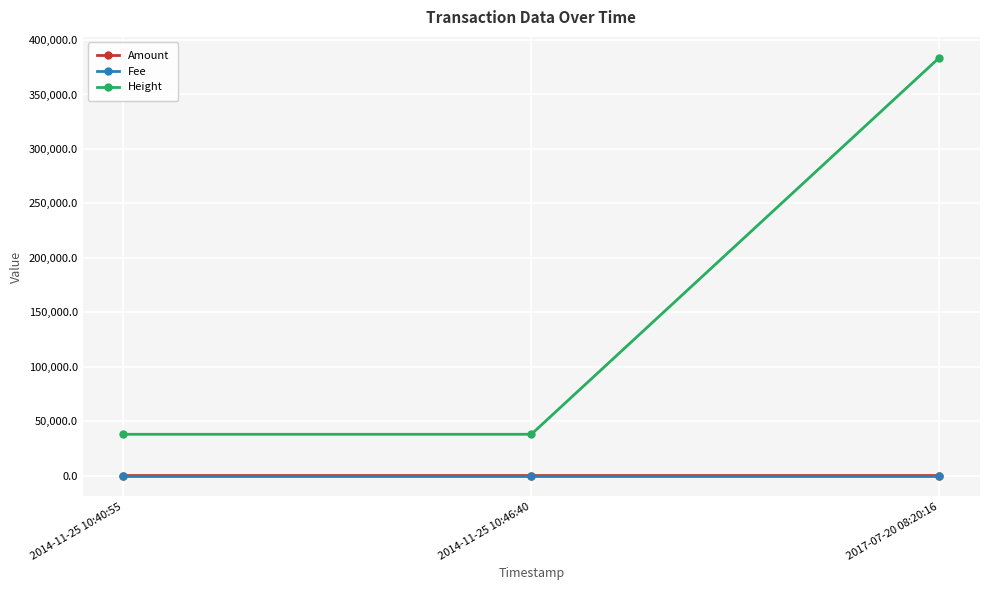

Which category has the highest value in the Height series?

2017-07-20 08:20:16